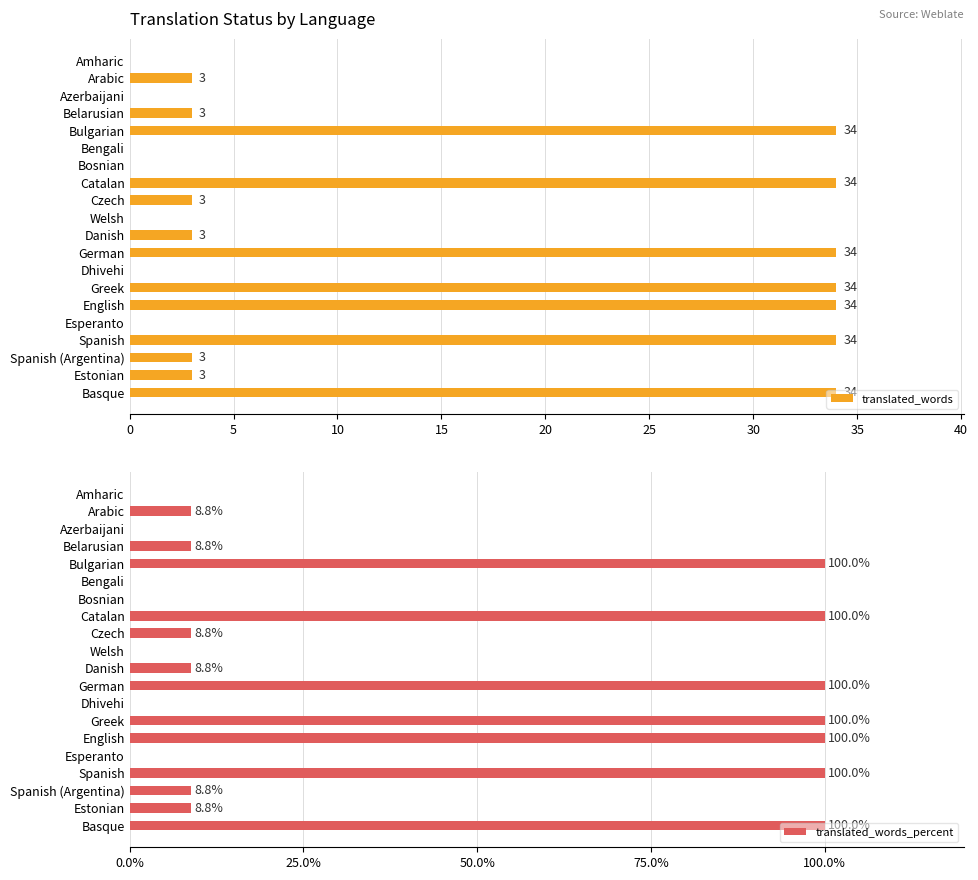

What is the sum of the translated_words values at Belarusian and English?

37